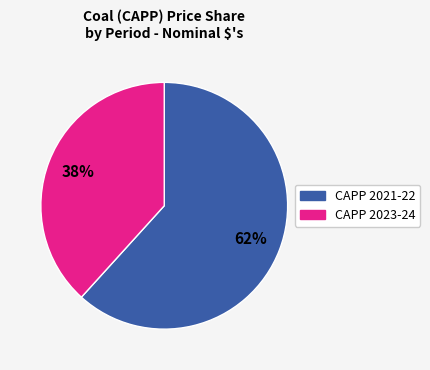

How many slices are in this pie chart?

2